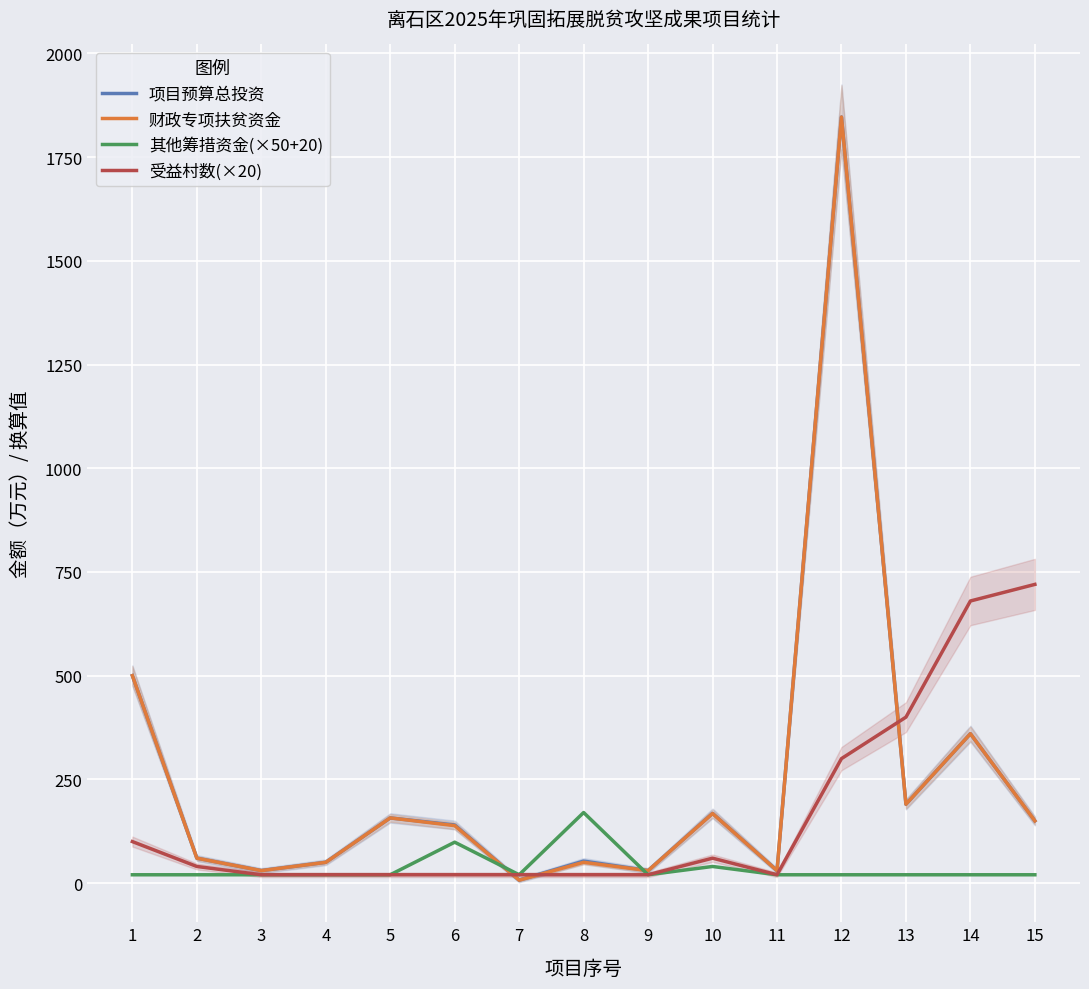

Is it true that 财政专项扶贫资金 equals 53.4 at 13?

False